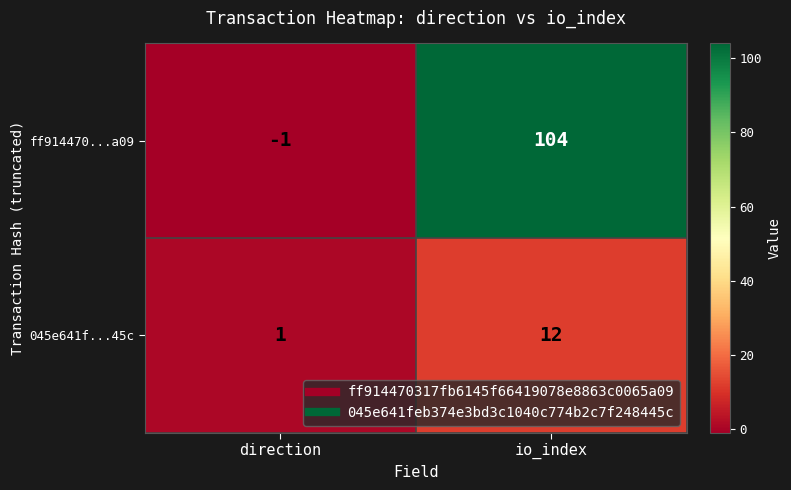

Reading left to right, list all the values displayed in this chart.

ff914470...a09: -1	104
045e641f...45c: 1	12